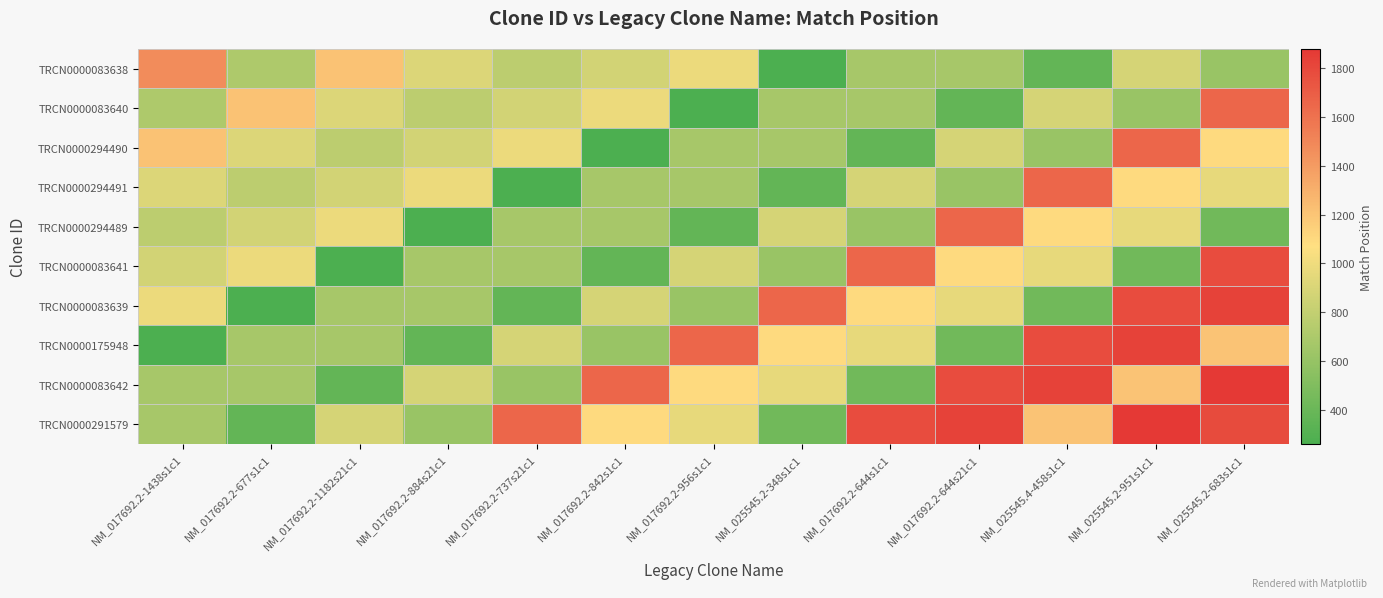

What is the minimum value shown in the chart?

262